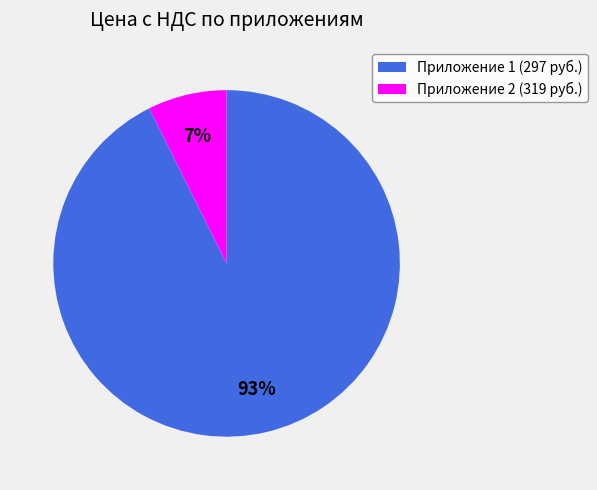

To the nearest percent, what percentage of the pie is Приложение 1?

93%